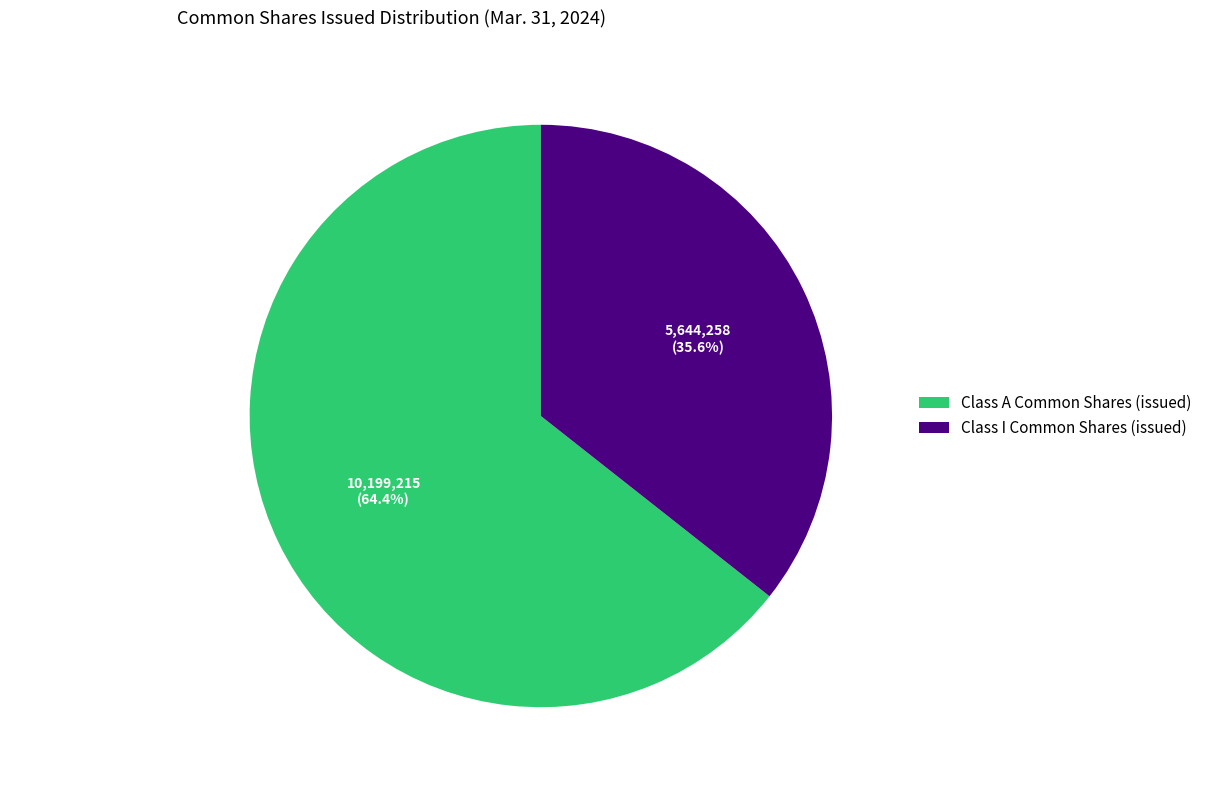

The Class I Common Shares (issued) slice represents 36% of the pie. True or false?

True